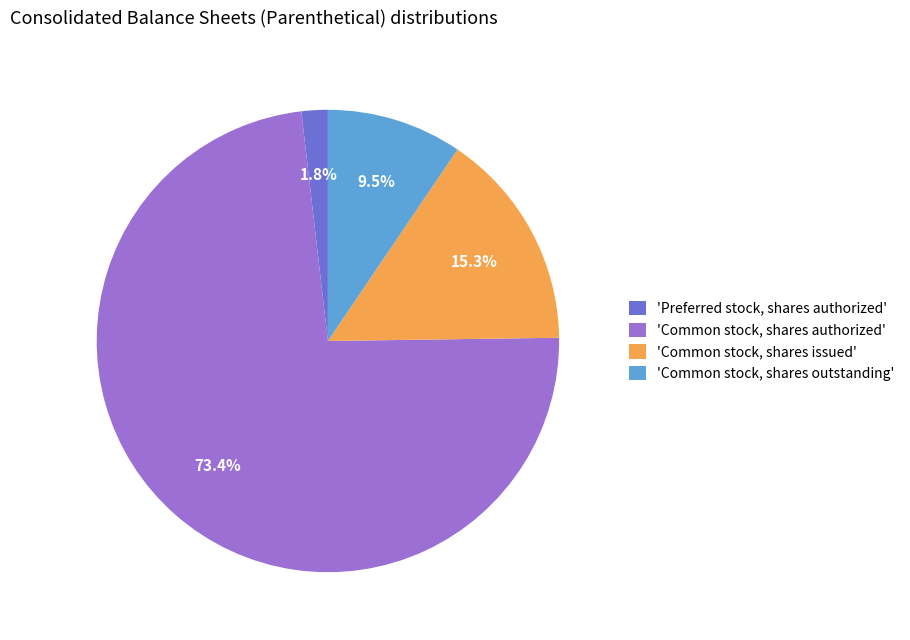

Rank the categories by value from lowest to highest.

'Preferred stock, shares authorized', 'Common stock, shares outstanding', 'Common stock, shares issued', 'Common stock, shares authorized'